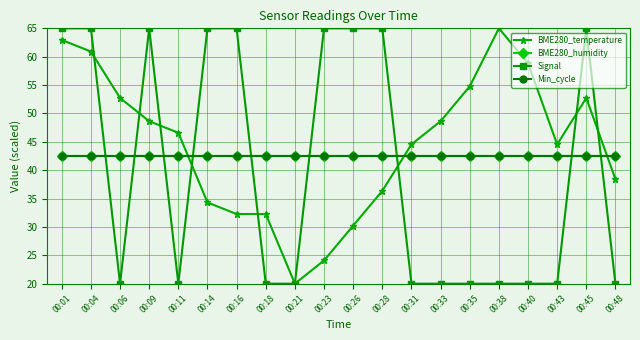

Does the chart have visible grid lines?

Yes